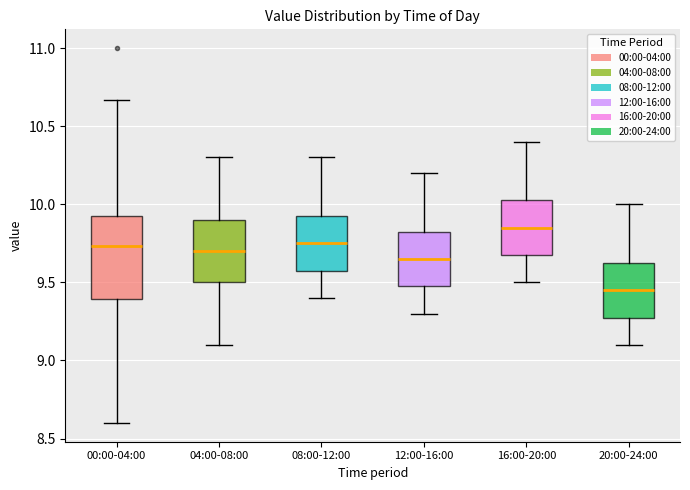

Reading left to right, read every box against the y-axis: the position of its median line, the range the box covers, and the ends of its whiskers. The values are not printed on the chart, so give them approximately, as read against the axis.

00:00-04:00: median 9.75, box 9.40 to 9.95, whiskers 8.60 to 10.65
04:00-08:00: median 9.70, box 9.50 to 9.90, whiskers 9.10 to 10.30
08:00-12:00: median 9.75, box 9.60 to 9.95, whiskers 9.40 to 10.30
12:00-16:00: median 9.65, box 9.50 to 9.85, whiskers 9.30 to 10.20
16:00-20:00: median 9.85, box 9.70 to 10.05, whiskers 9.50 to 10.40
20:00-24:00: median 9.45, box 9.30 to 9.65, whiskers 9.10 to 10.00